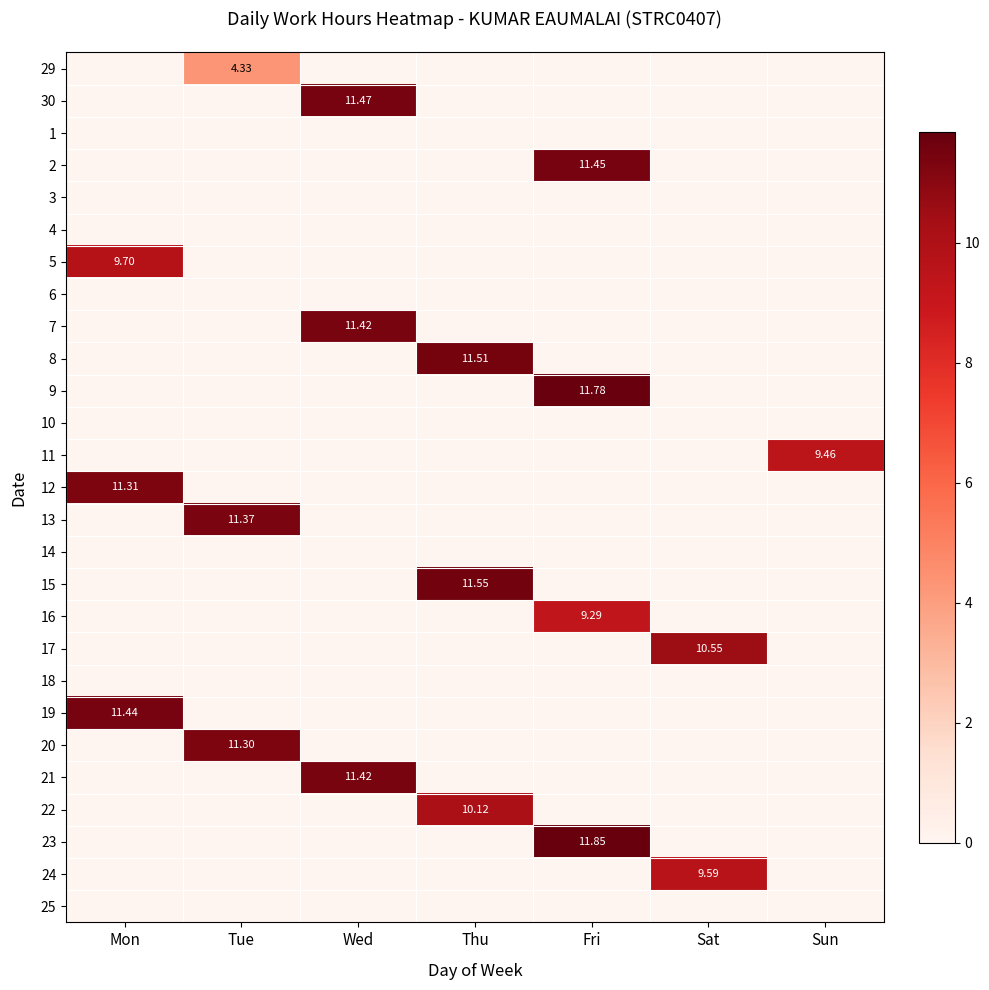

What is the difference between the maximum and minimum values in the 19 series?

11.4